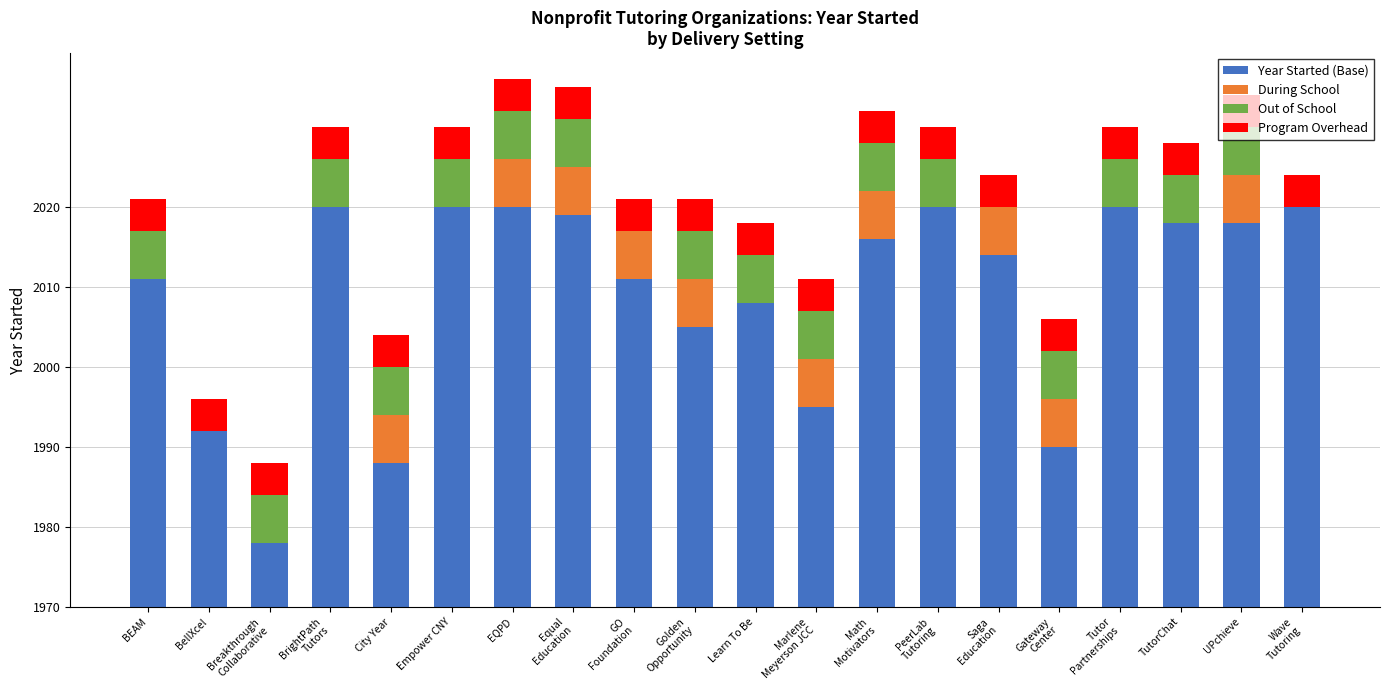

Which series has the widest spread of values?

Year Started (Base)